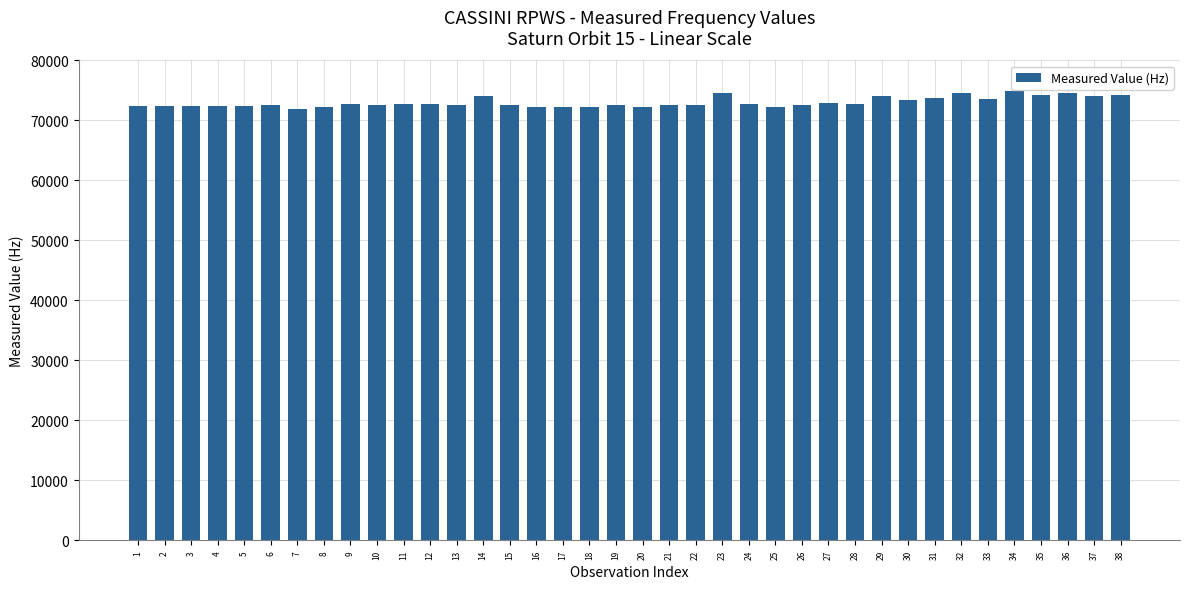

Approximately how many times larger is the value at 24 compared to 16?

1.0